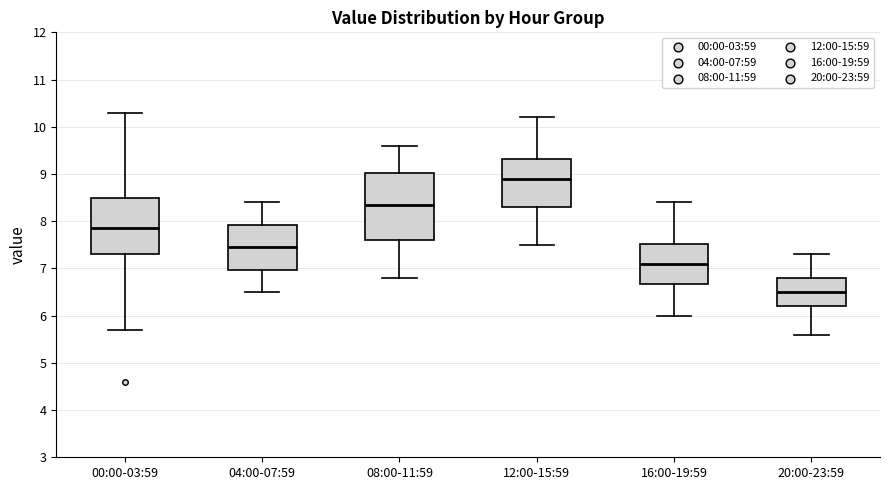

Reading left to right, transcribe this box plot: for each box, give where its median line is, the range the box spans, and where its two whiskers end, as read against the y-axis. The values are not printed on the chart, so give them approximately, as read against the axis.

00:00-03:59: median 7.9, box 7.3 to 8.5, whiskers 5.7 to 10.3
04:00-07:59: median 7.5, box 7.0 to 7.9, whiskers 6.5 to 8.4
08:00-11:59: median 8.4, box 7.6 to 9.0, whiskers 6.8 to 9.6
12:00-15:59: median 8.9, box 8.3 to 9.3, whiskers 7.5 to 10.2
16:00-19:59: median 7.1, box 6.7 to 7.5, whiskers 6.0 to 8.4
20:00-23:59: median 6.5, box 6.2 to 6.8, whiskers 5.6 to 7.3